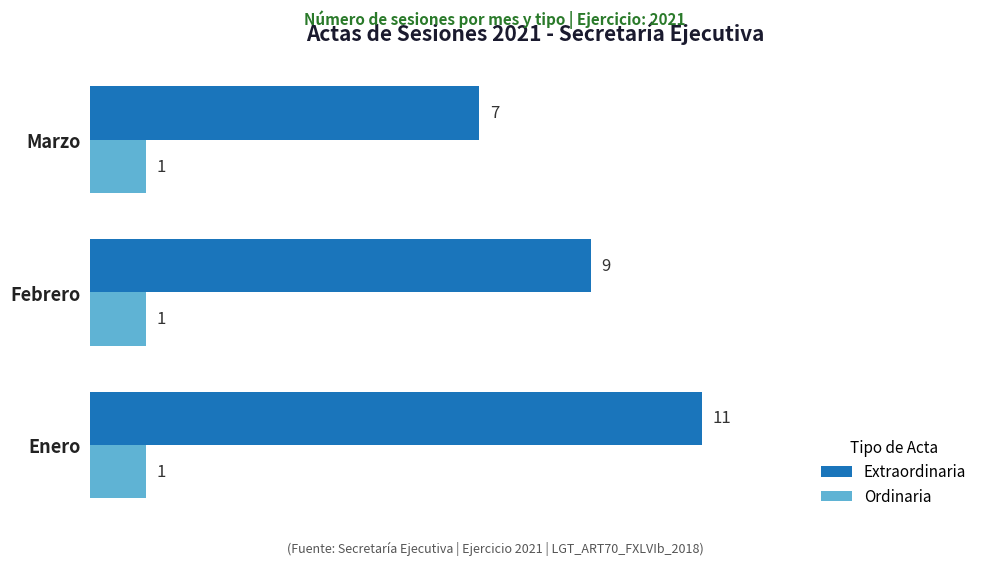

What is the maximum value shown in the chart?

11